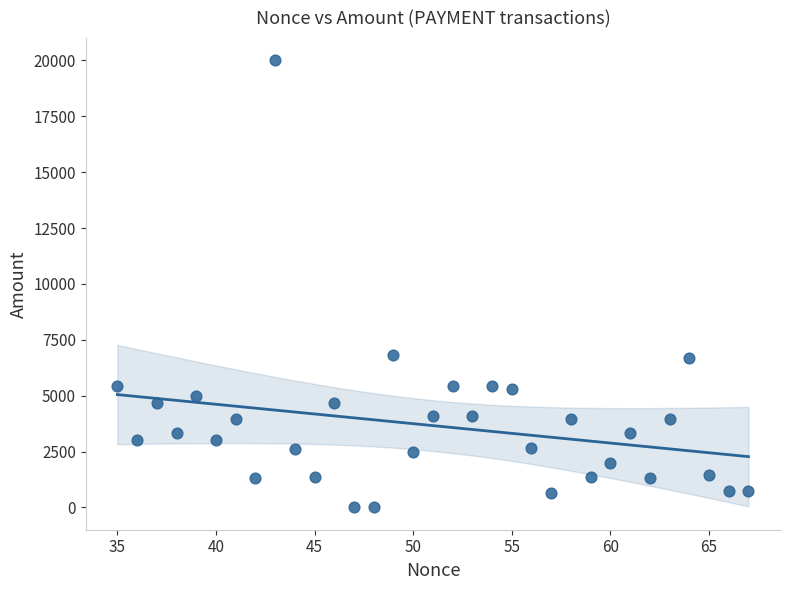

What is the range of X values (max minus min)?

32.0